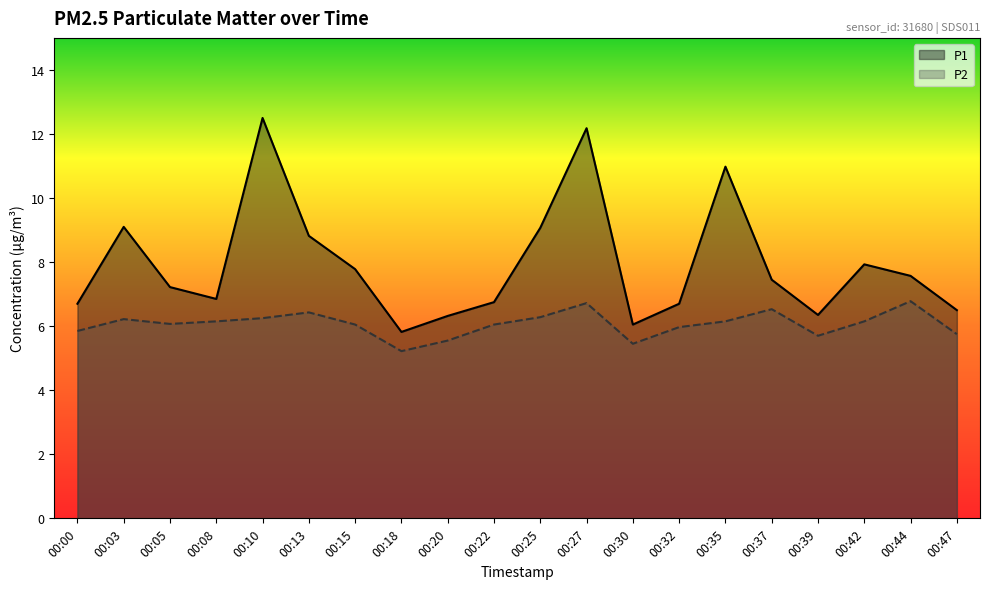

Count the number of categories in the chart.

20